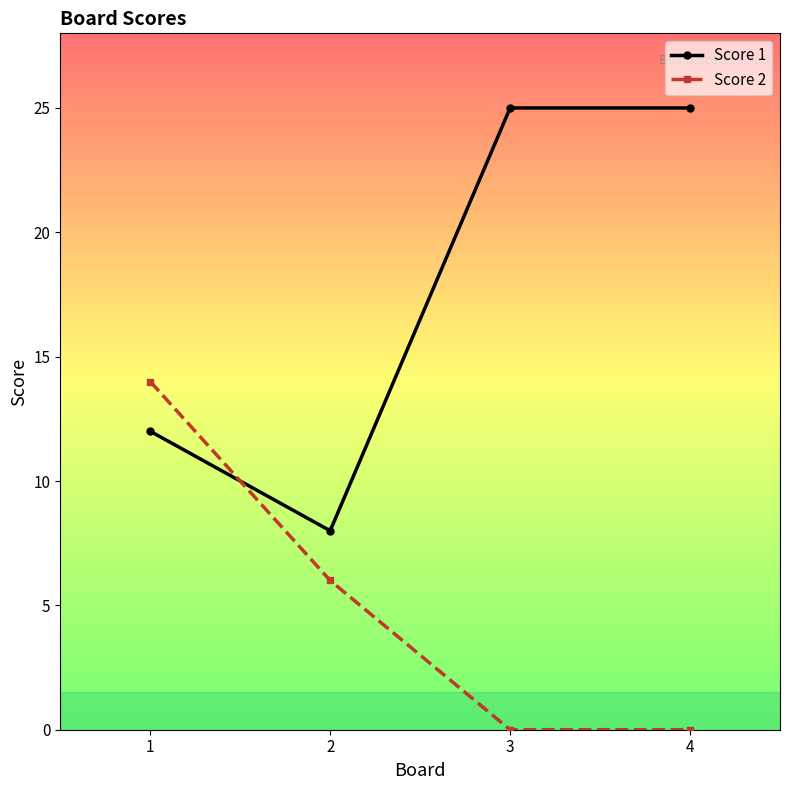

What is the sum of all Score 1 values?

70